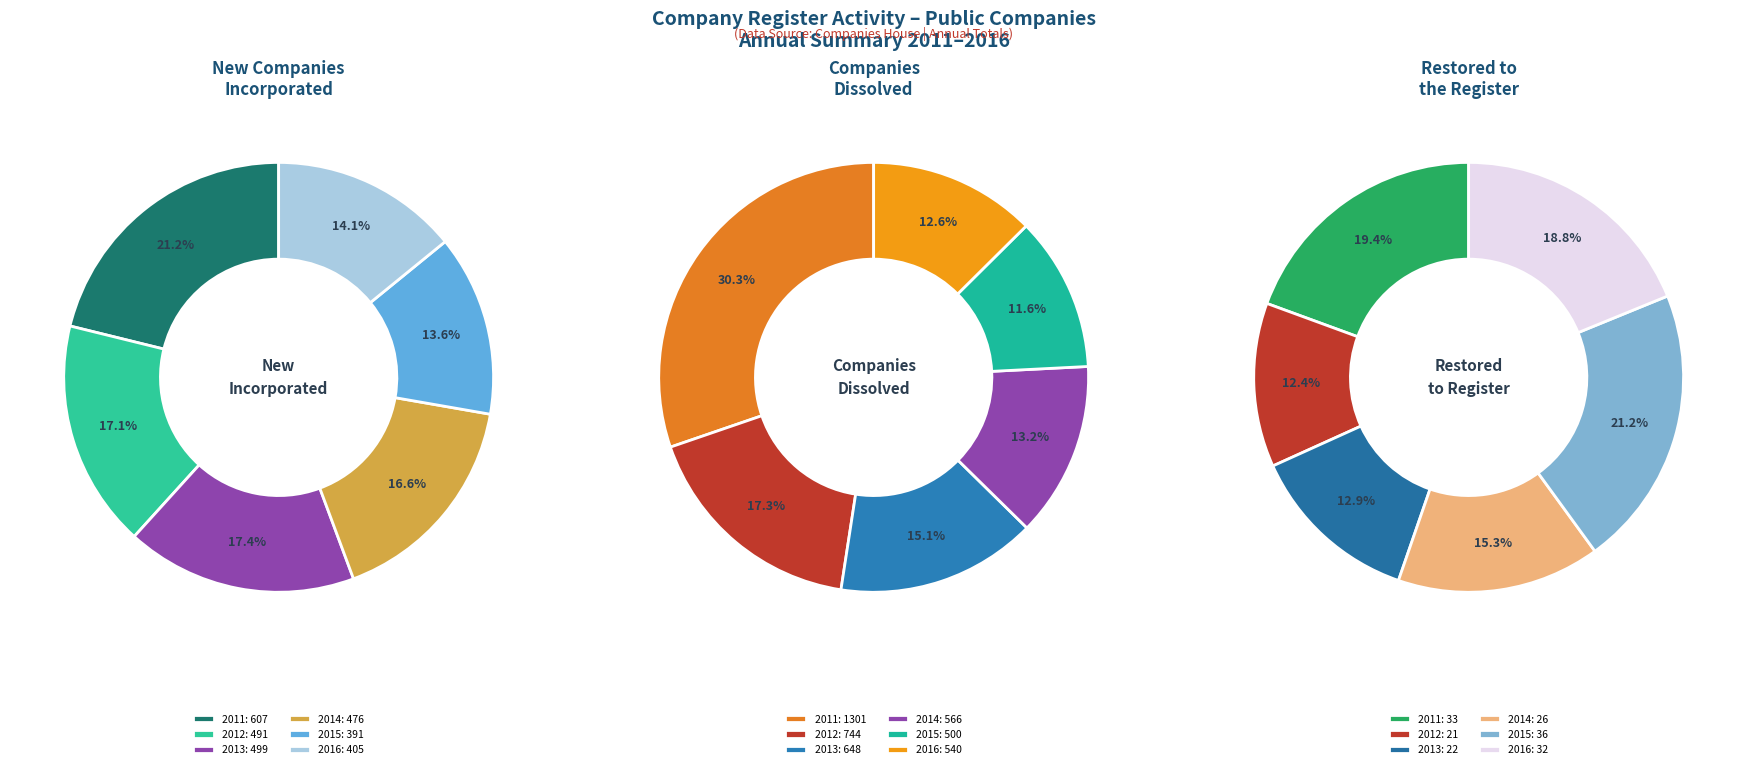

Count the number of slices in the pie.

6